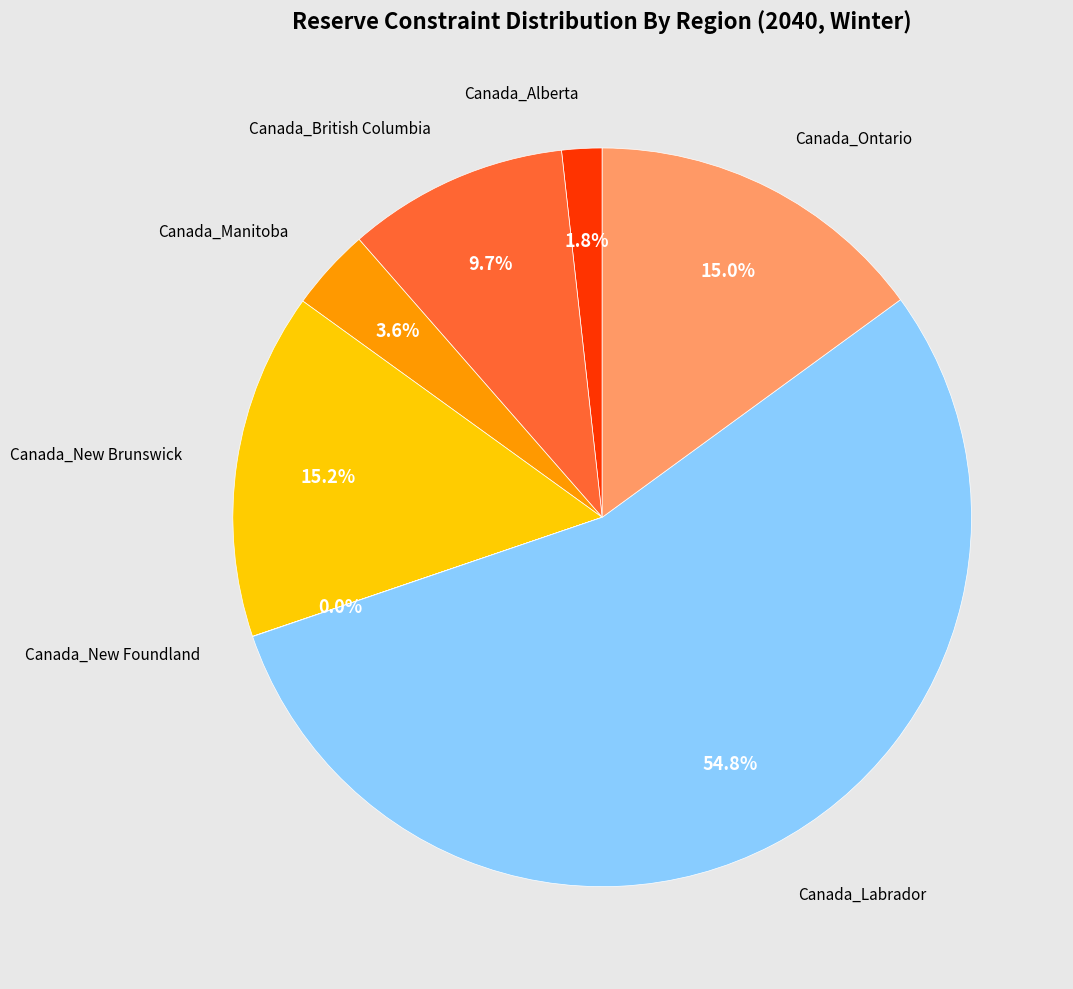

Is there a majority slice in this chart?

Yes